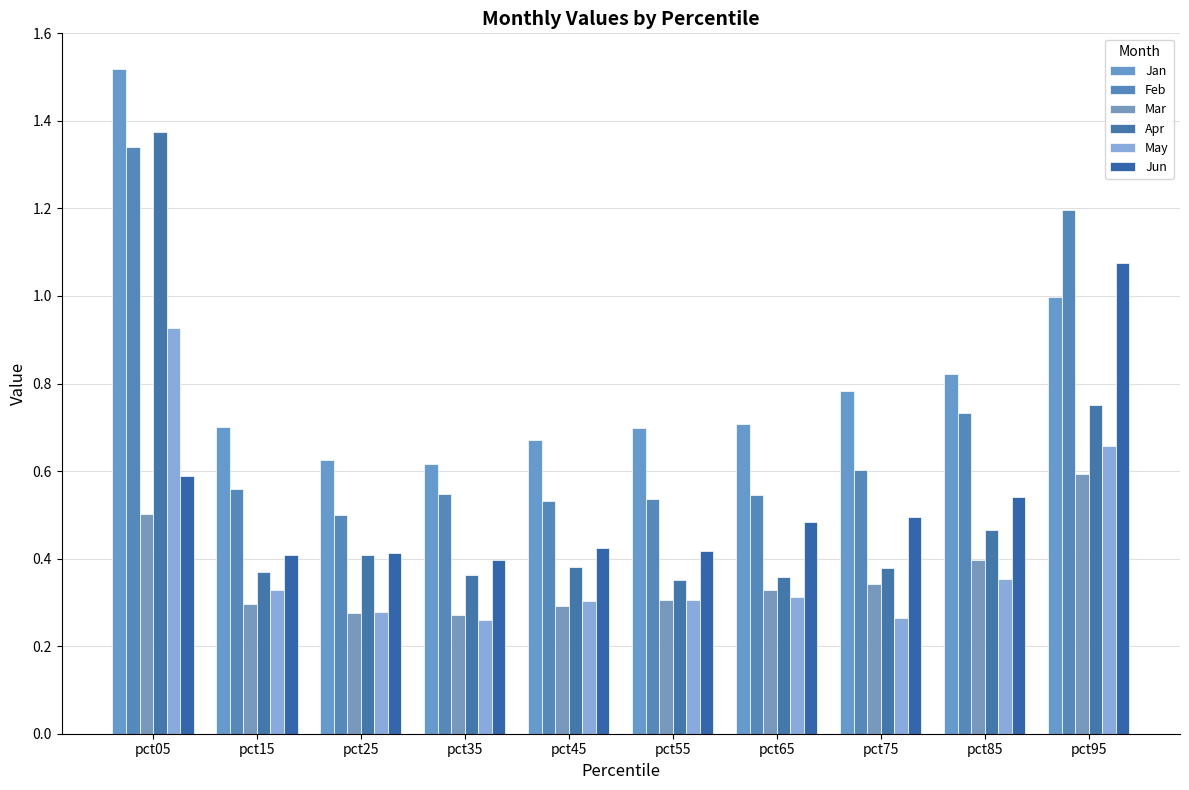

Is it true that Mar equals 0.5 at pct15?

False